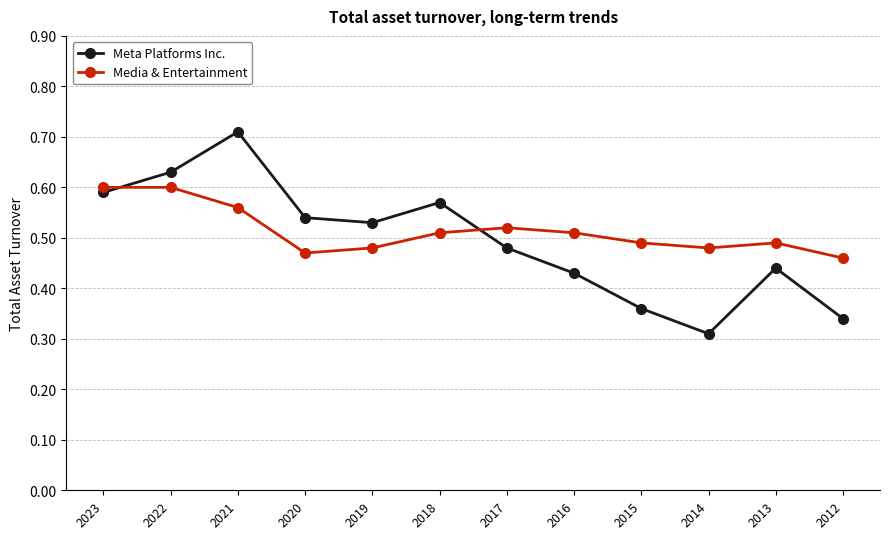

At which label is Meta Platforms Inc. closest to 0?

2014